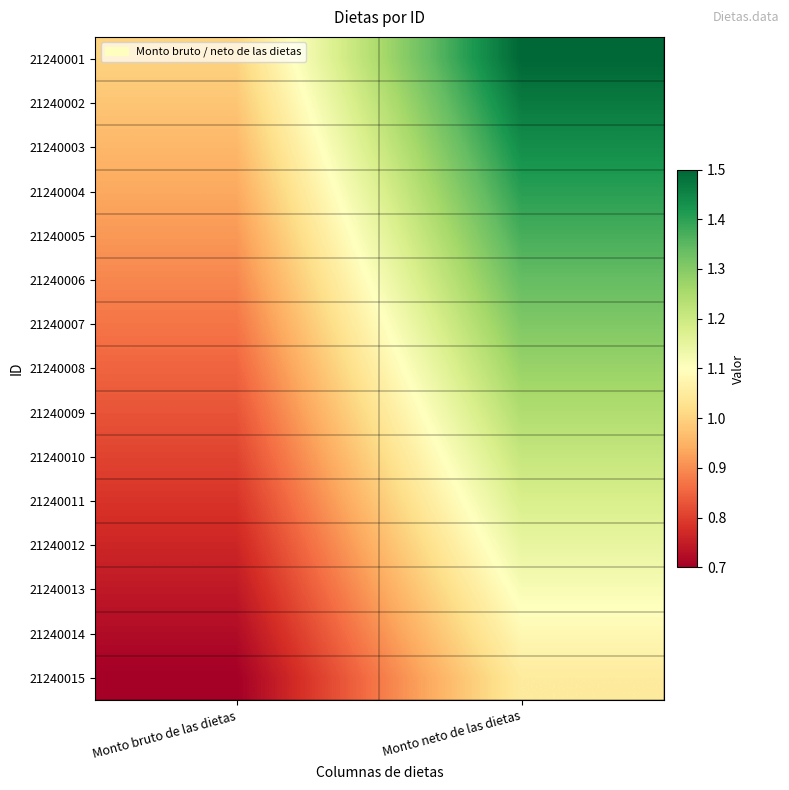

Count the number of categories in the chart.

2